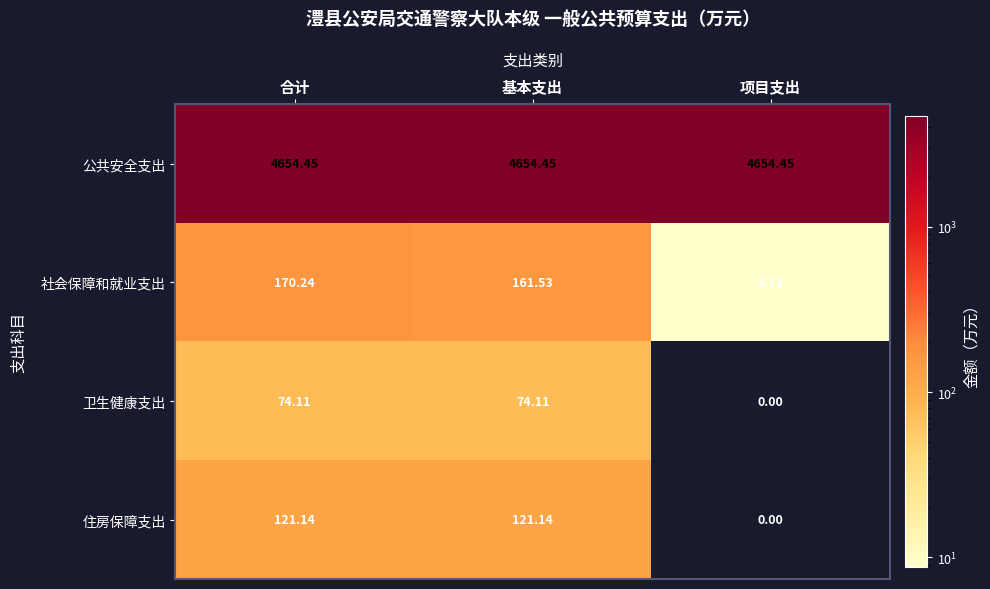

Between 基本支出 and 项目支出, which series saw the biggest shift?

社会保障和就业支出